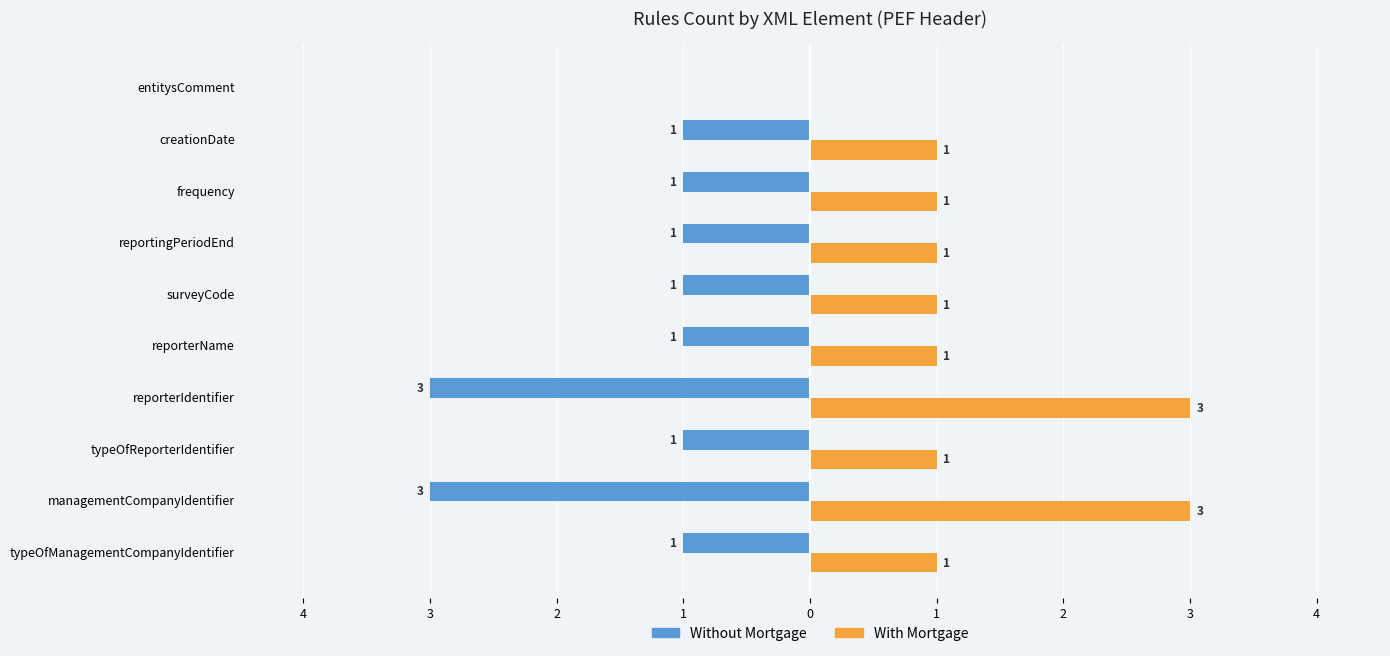

What are all the series names shown in the legend?

Without Mortgage, With Mortgage